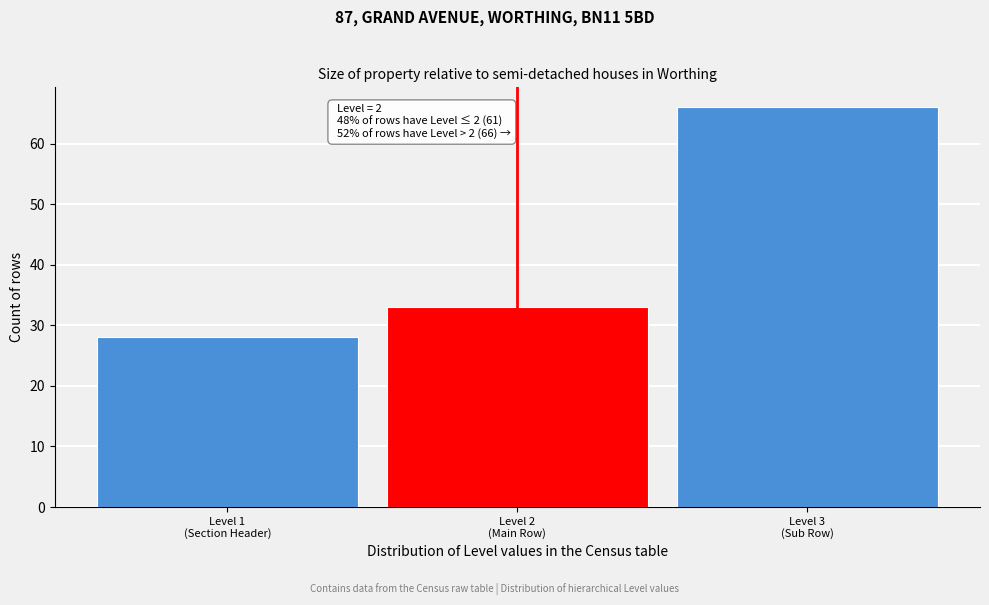

Reading right to left, list all the values displayed in this chart.

66	33	28